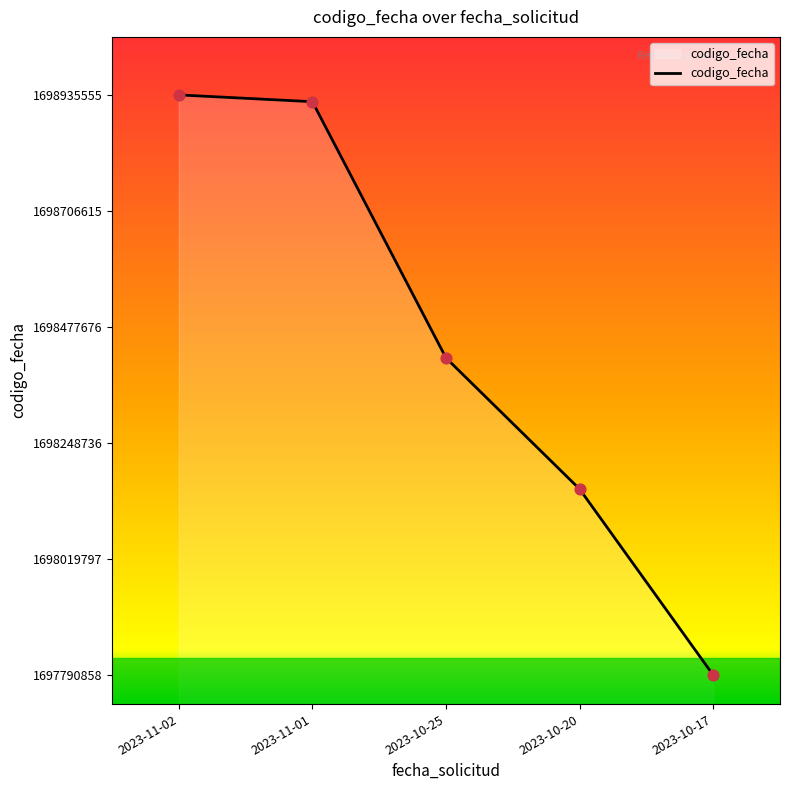

Approximately how many times larger is the value at 2023-11-02 compared to 2023-10-25?

1.0